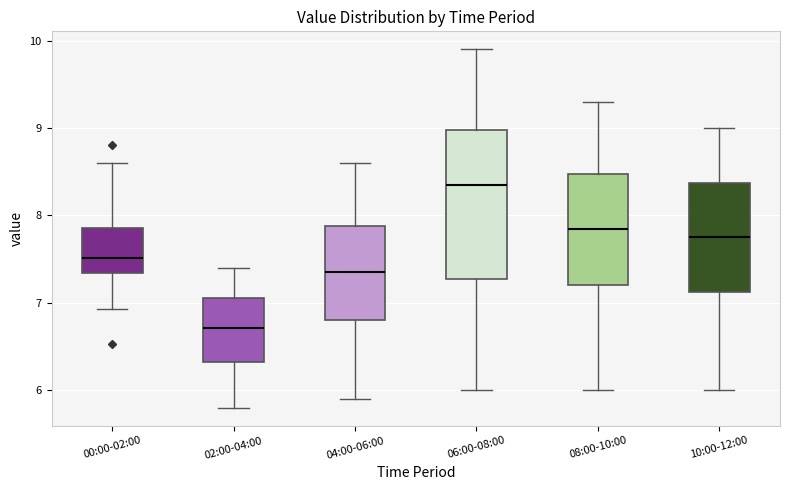

Which box's median line is the highest?

06:00-08:00